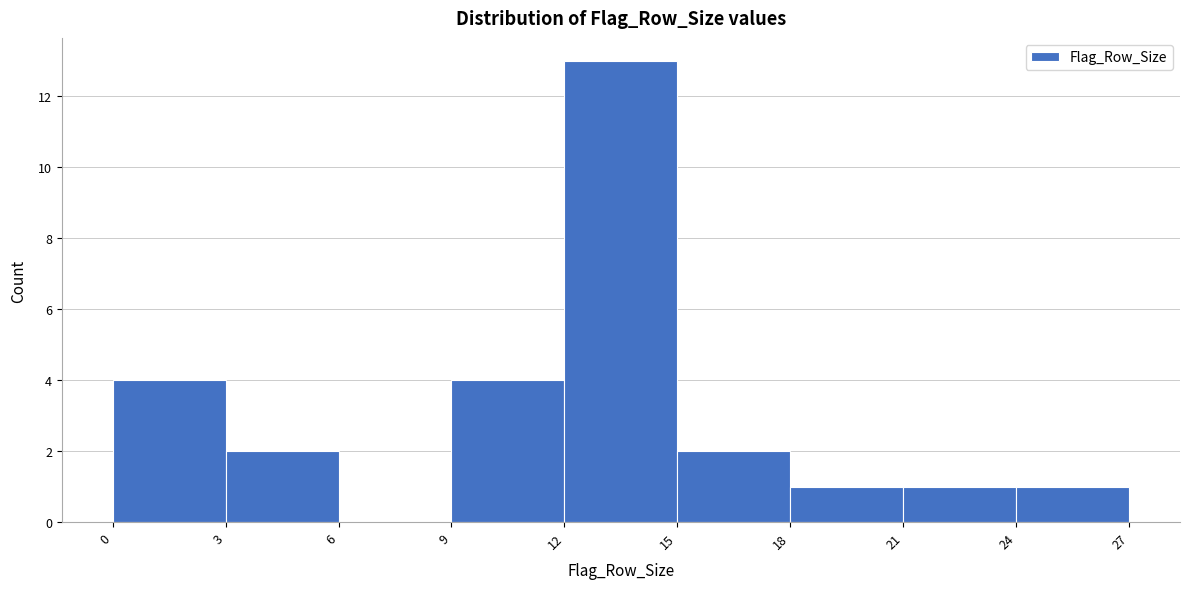

Over which range of the x-axis is the bar tallest?

12 to 15